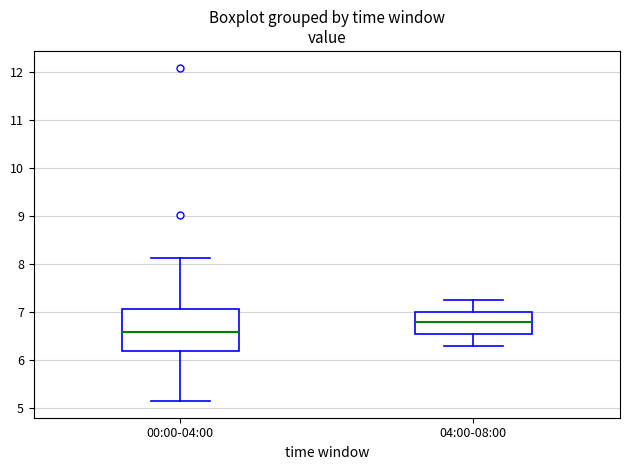

Which box has the lowest median line?

00:00-04:00